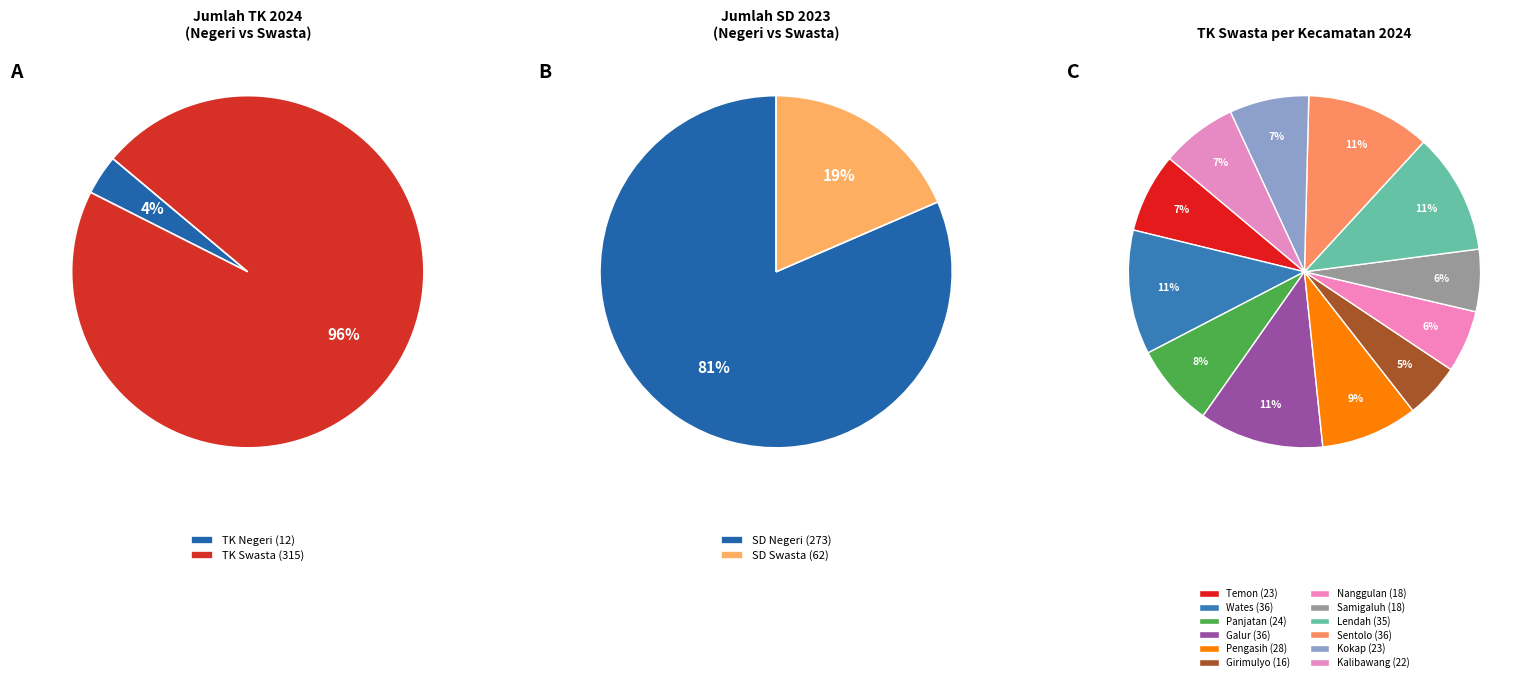

To the nearest percent, what is the difference between the largest and smallest slice percentages?

92%